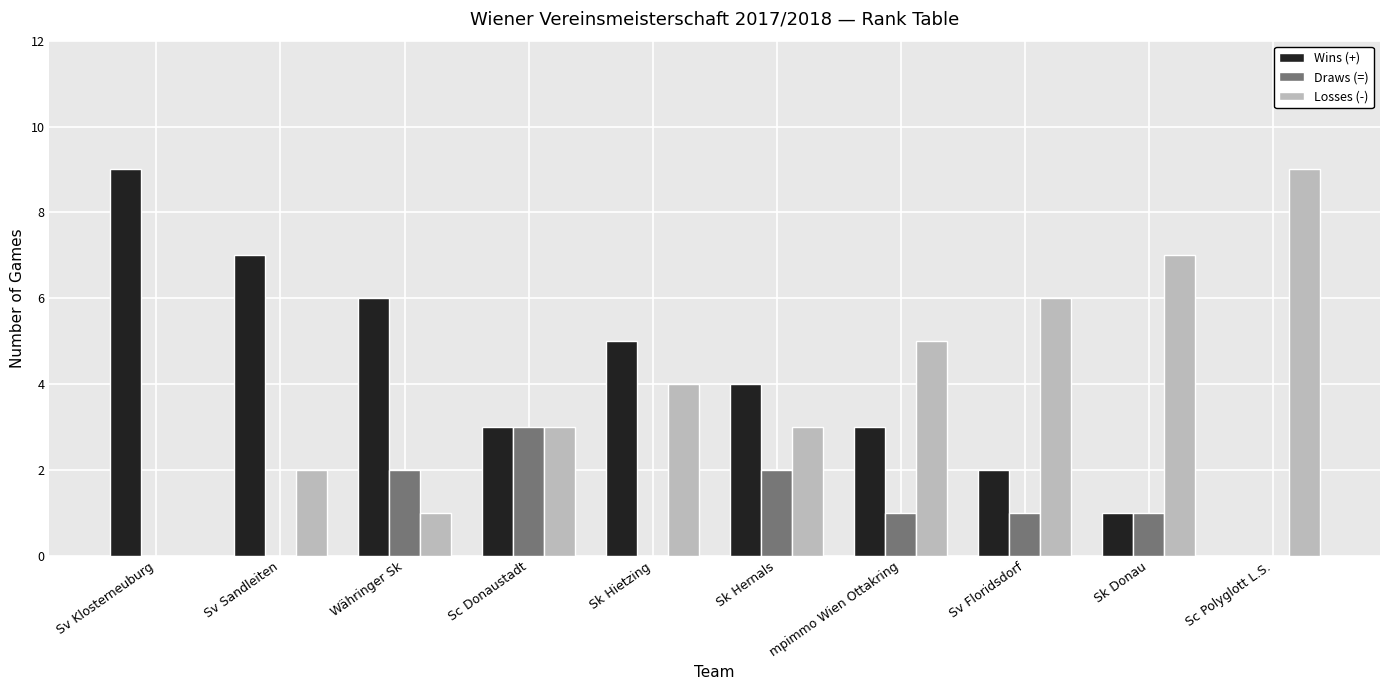

What is the highest value of the Wins (+) series?

9